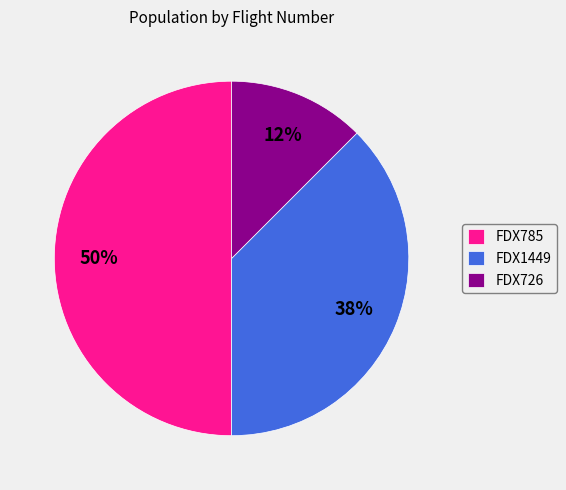

Is FDX1449 the majority of the pie?

No